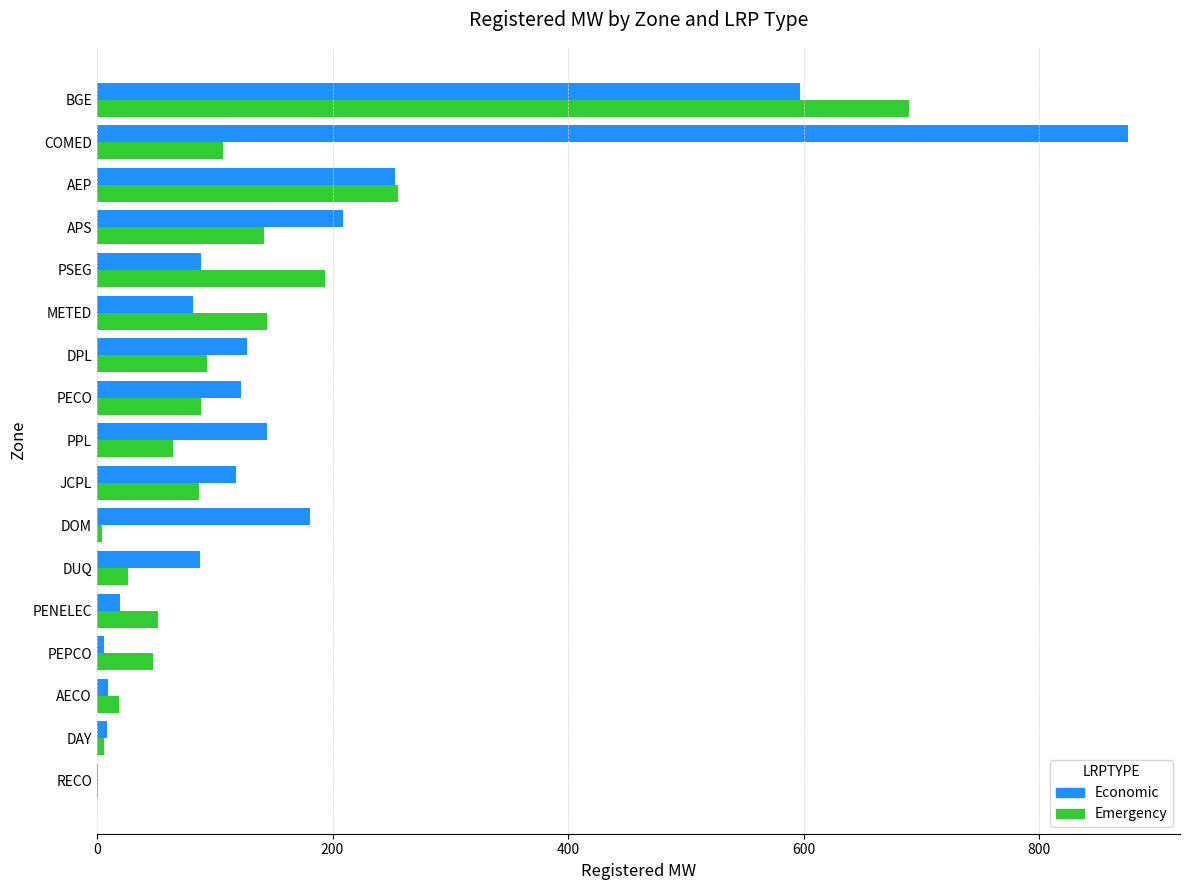

At which label is Economic closest to 438?

BGE